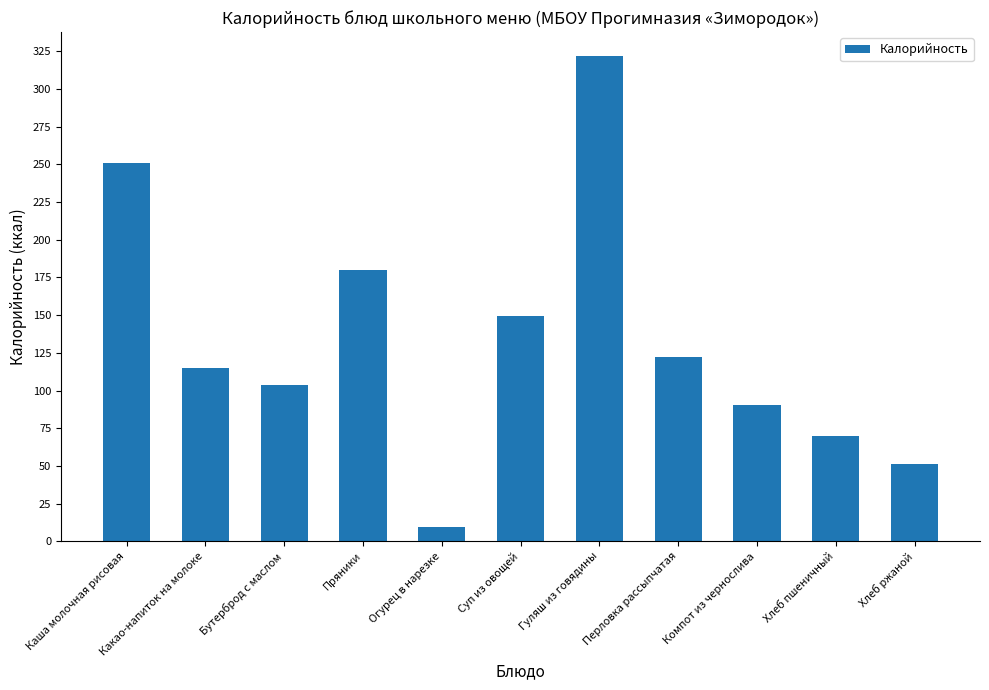

What is the sum of the values at Какао-напиток на молоке and Перловка рассыпчатая?

237.4